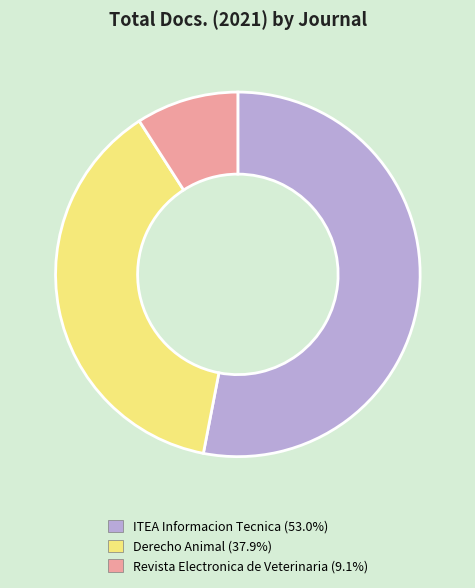

Which has a higher value, Revista Electronica de Veterinaria or ITEA Informacion Tecnica?

ITEA Informacion Tecnica